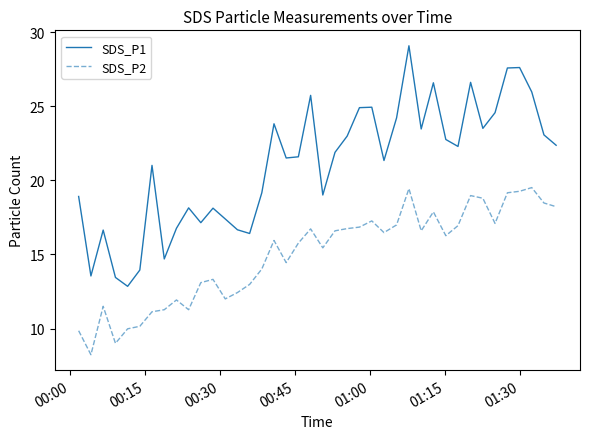

True or false: SDS_P2 and SDS_P1 intersect in this chart.

False